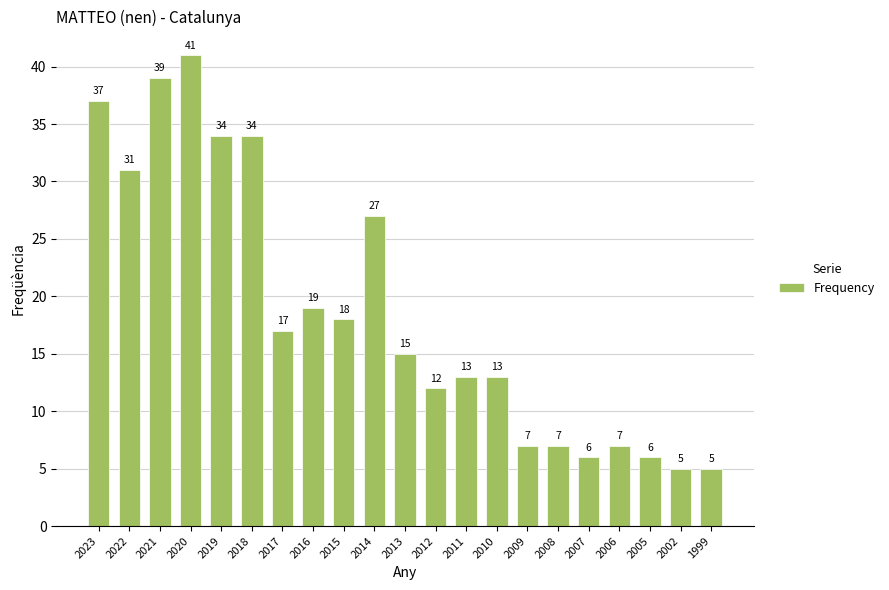

True or false: the data shows 7 at 2006.

True